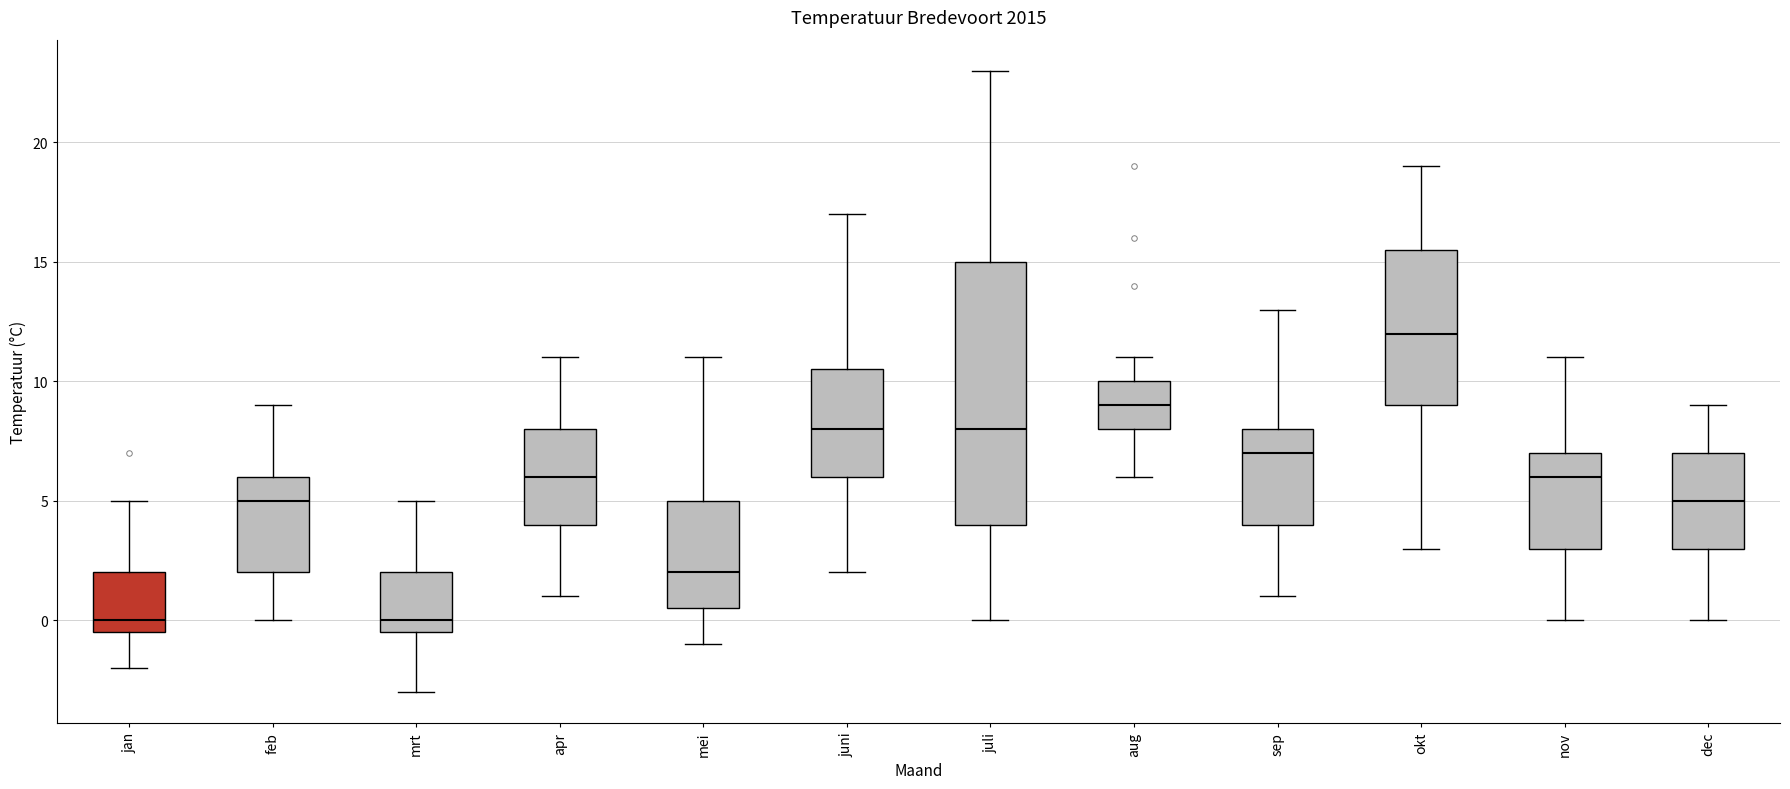

Which box is the tallest, from its lower edge to its upper edge?

juli